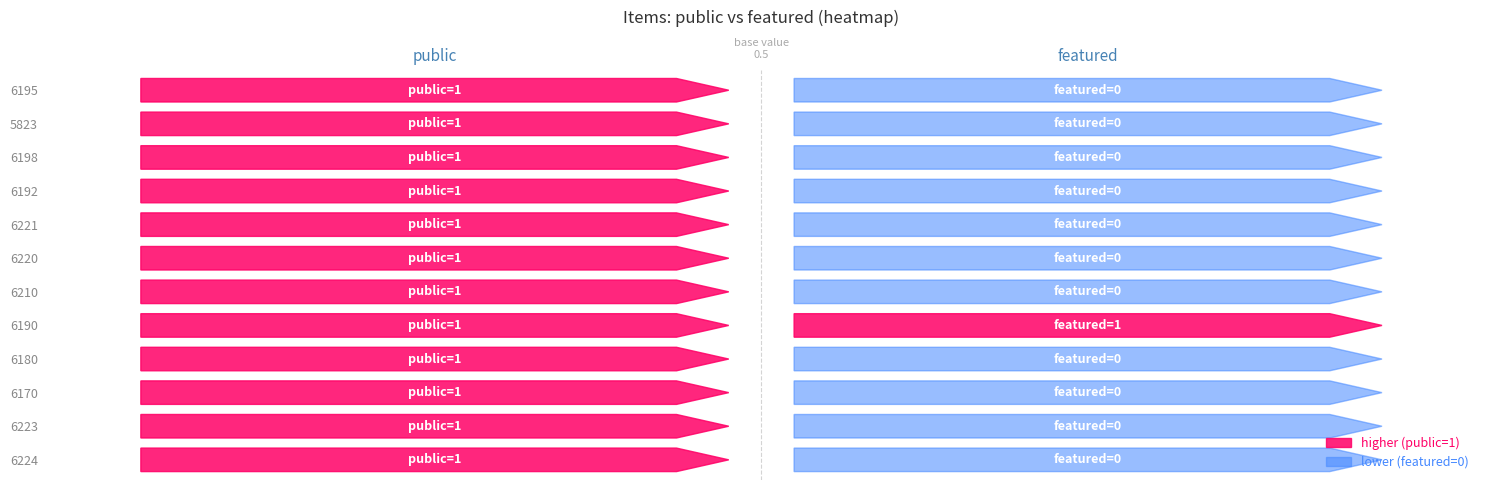

What is the maximum value shown in the chart?

1